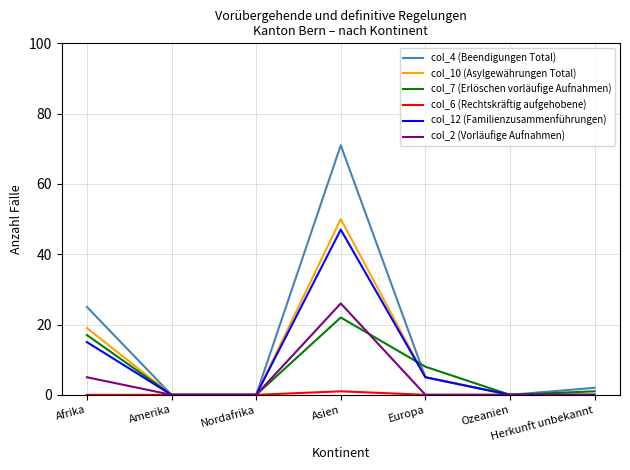

How many lines are shown in the chart?

6